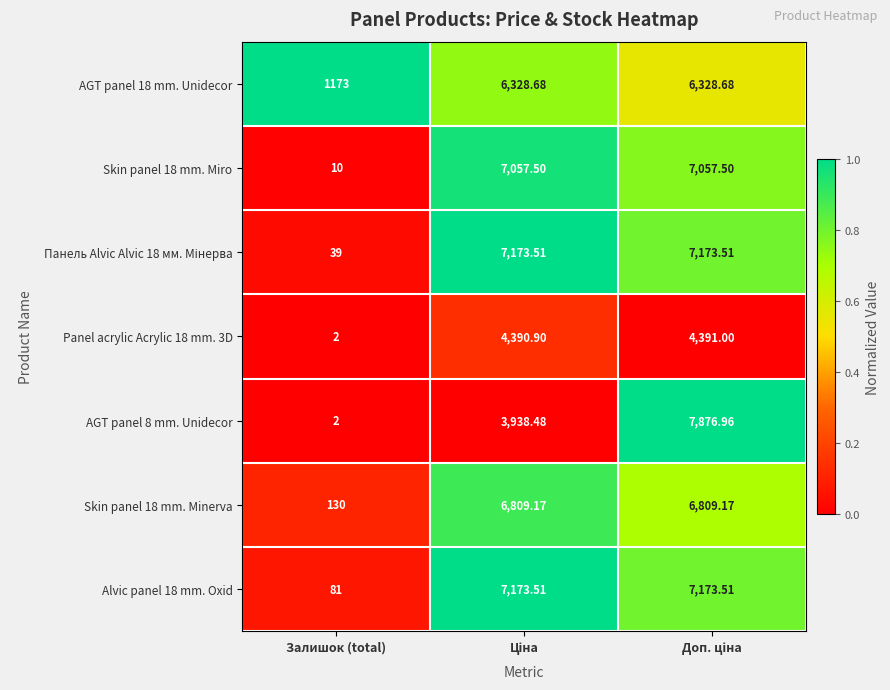

Where is Skin panel 18 mm. Minerva nearest to the value 3469?

Залишок (total)